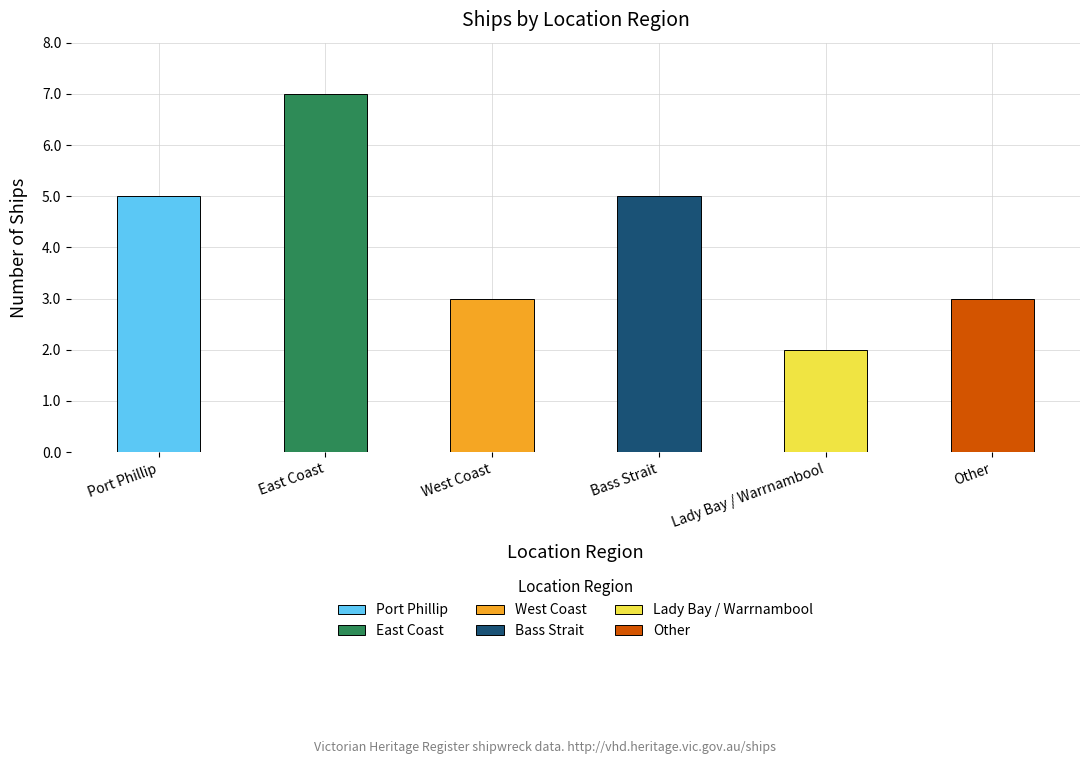

Rank the categories by value from highest to lowest.

East Coast, Port Phillip, Bass Strait, West Coast, Other, Lady Bay / Warrnambool